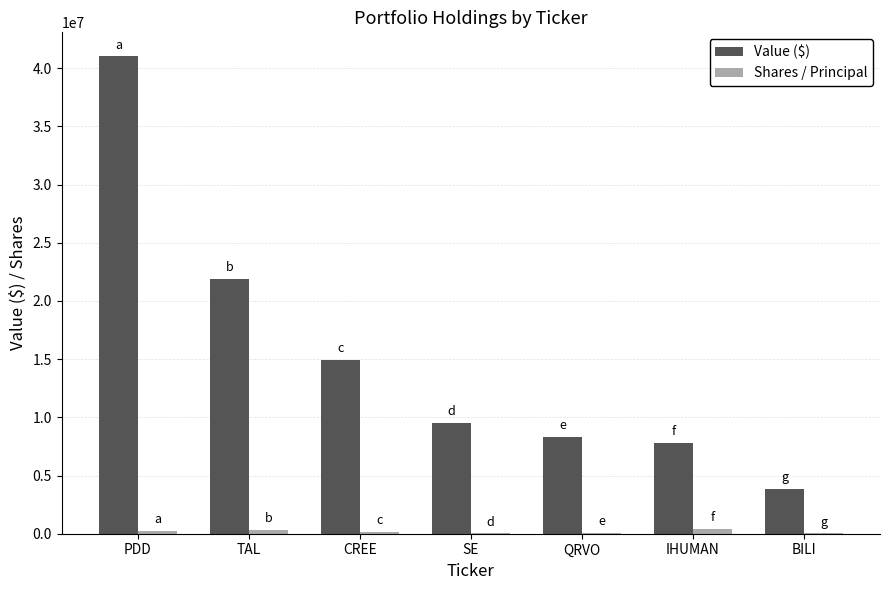

At which label is Value ($) closest to 22444000?

TAL